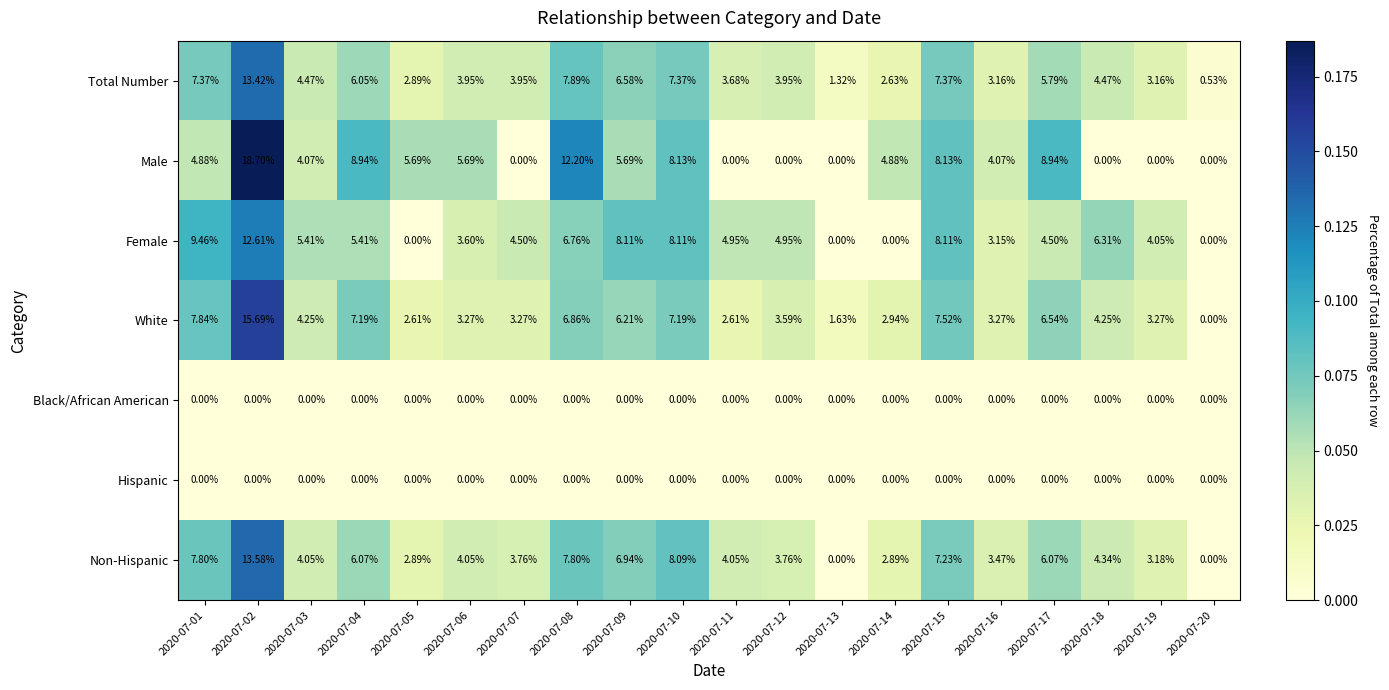

Which series has the largest total across all categories?

Non-Hispanic